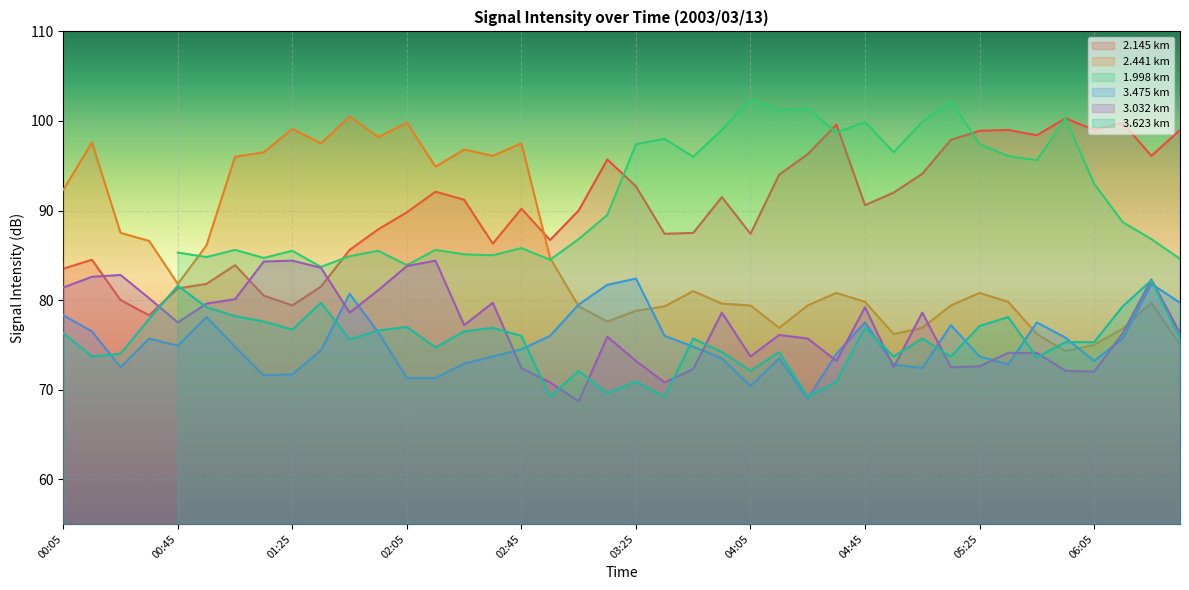

How many interior local valleys does the 2.441 series have?

9